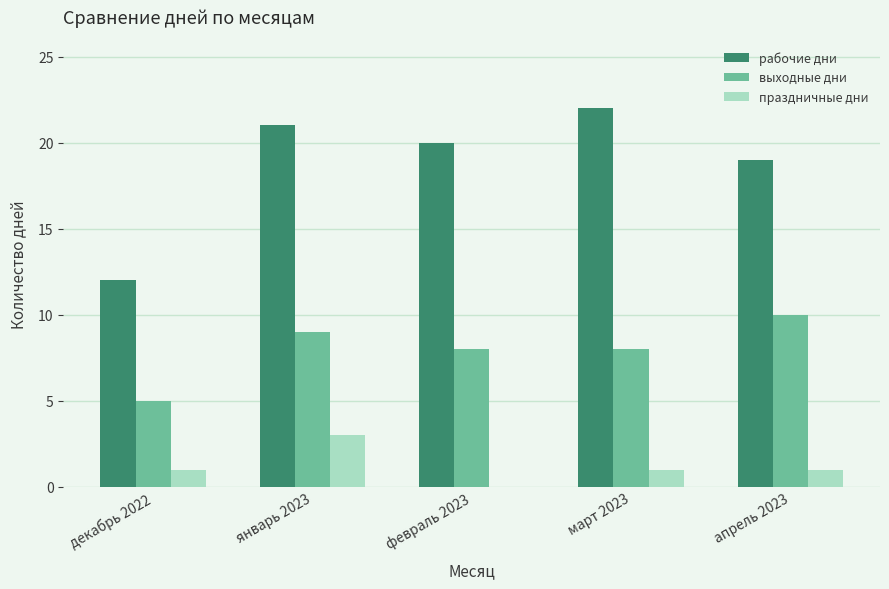

What are all the series names shown in the legend?

рабочие дни, выходные дни, праздничные дни